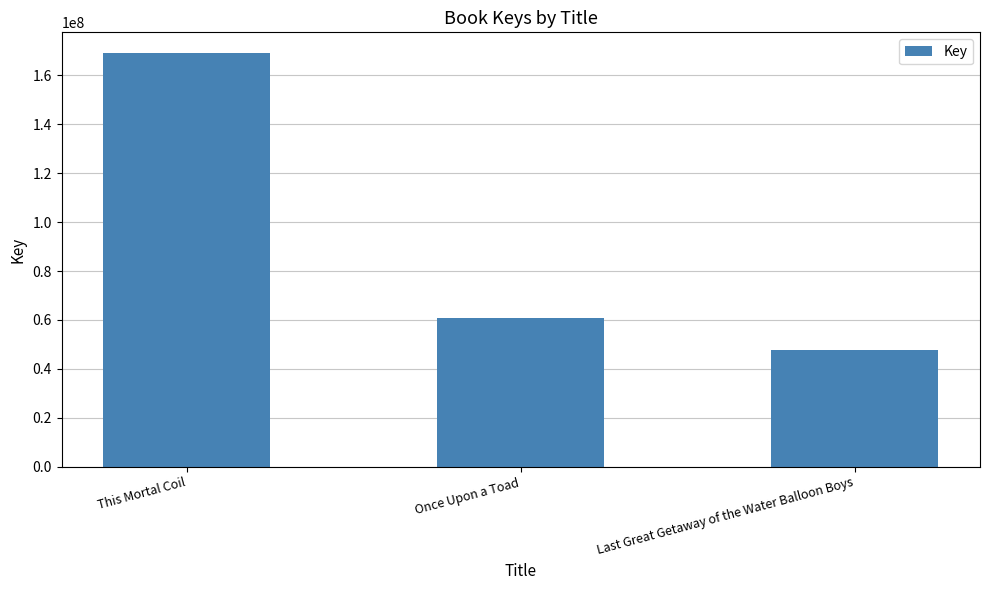

Does the chart contain any negative values?

No